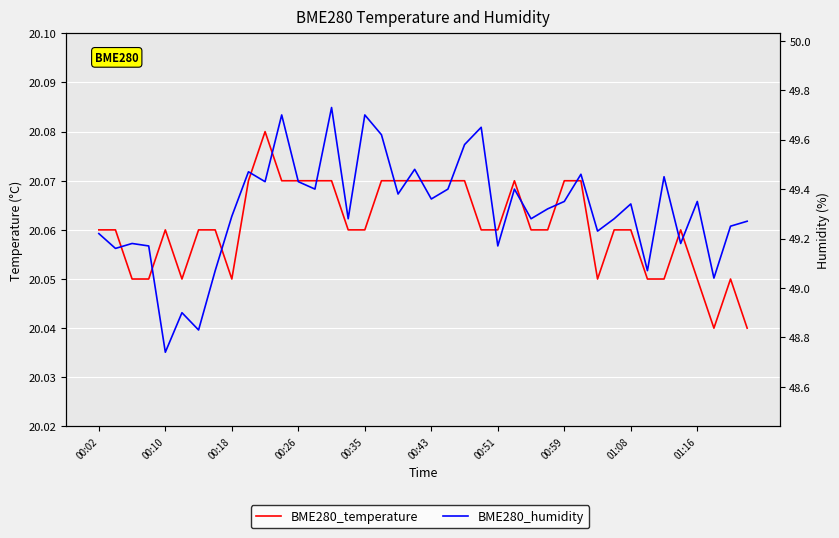

How many data points in BME280_humidity are less than 49?

3